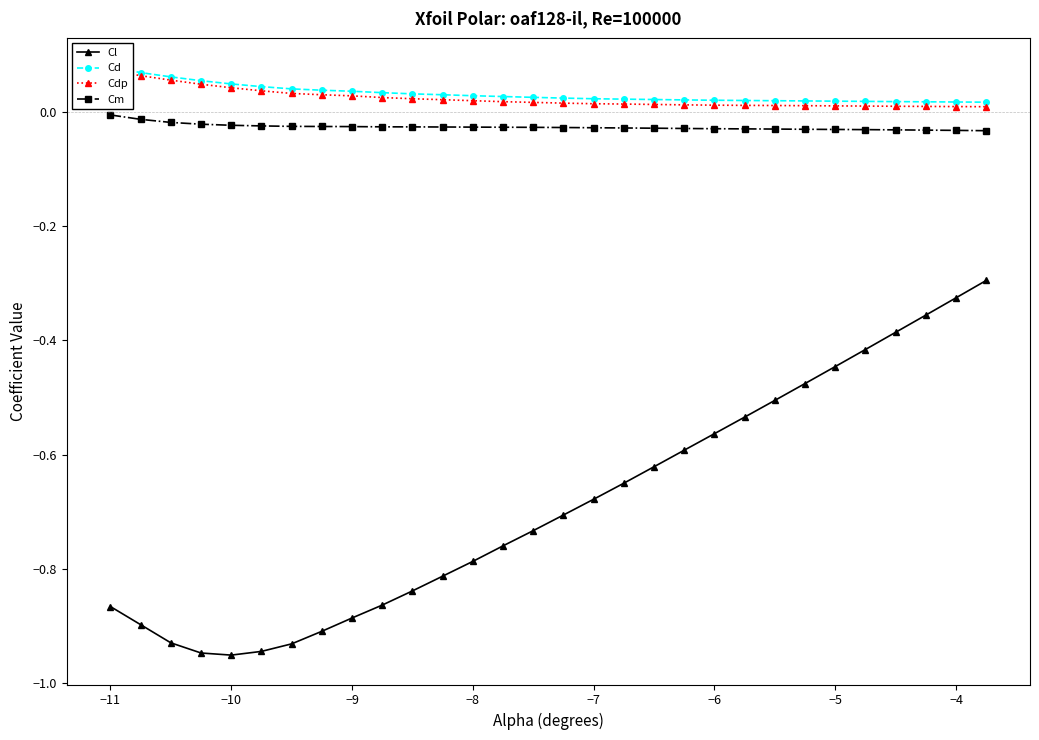

True or false: Cl and Cm cross at least once.

False